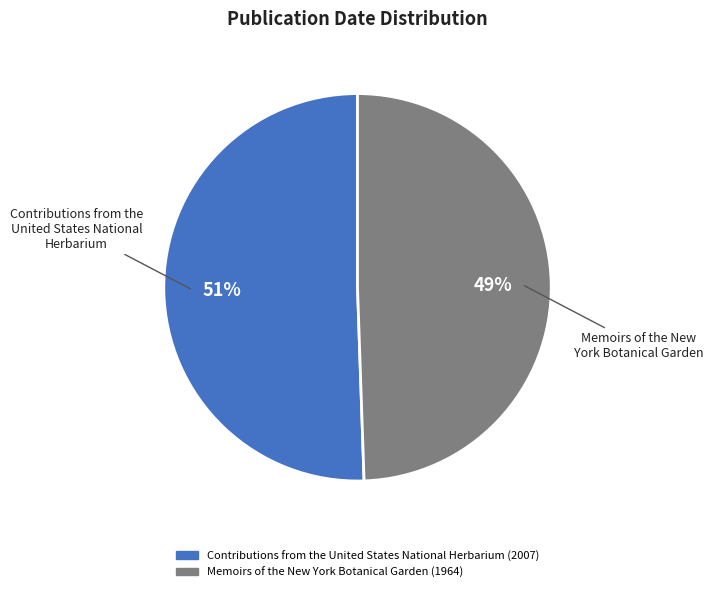

True or false: Contributions from the United States National Herbarium (2007) accounts for 51% of the total.

True